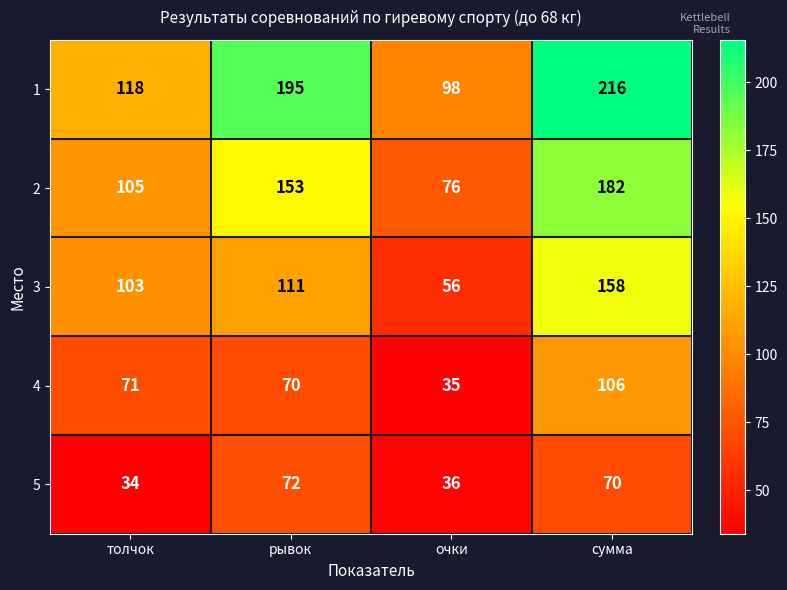

Which series changed the most between толчок and сумма?

1